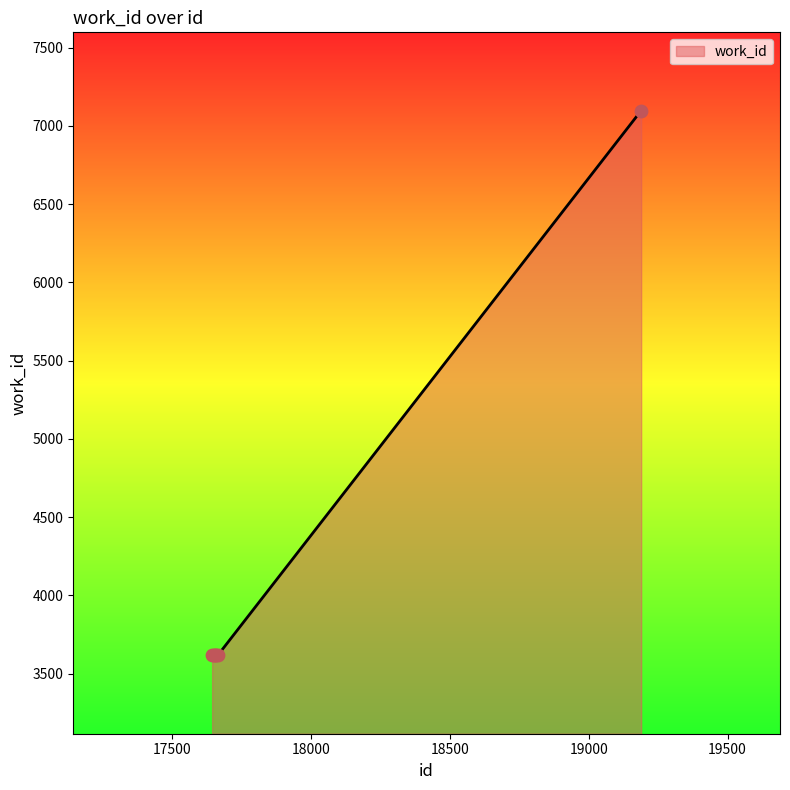

What is the difference between the maximum and minimum values?

3480